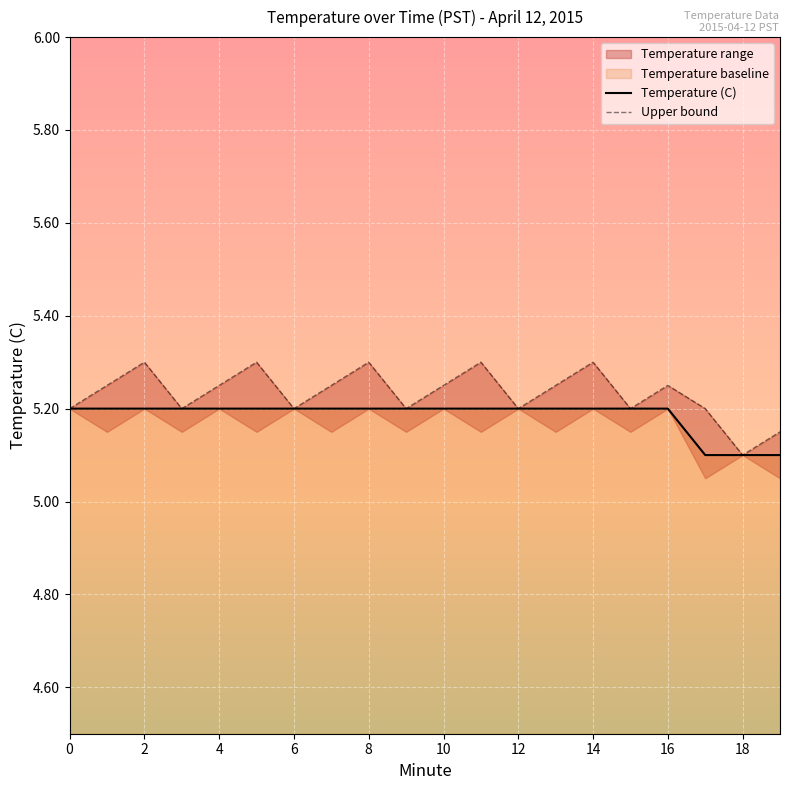

Rank the series by their average value, from highest to lowest.

Upper bound, Temperature (C)